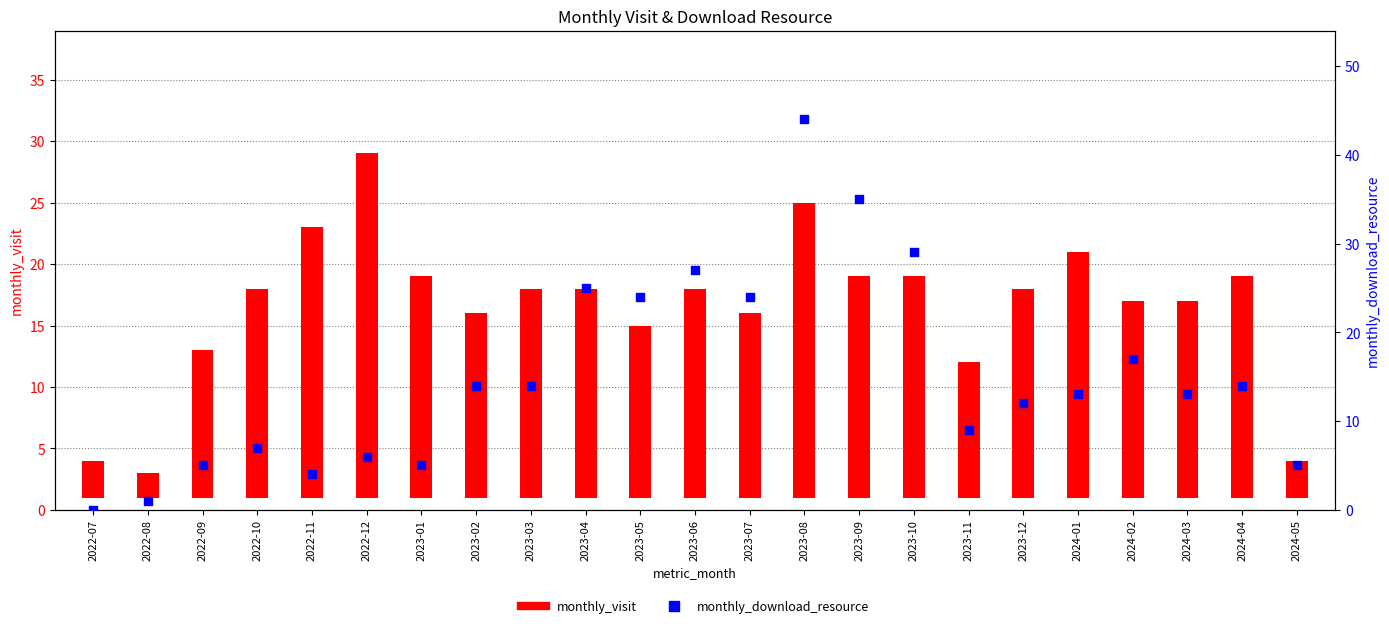

Between 2022-08 and 2023-05, which is larger?

2023-05